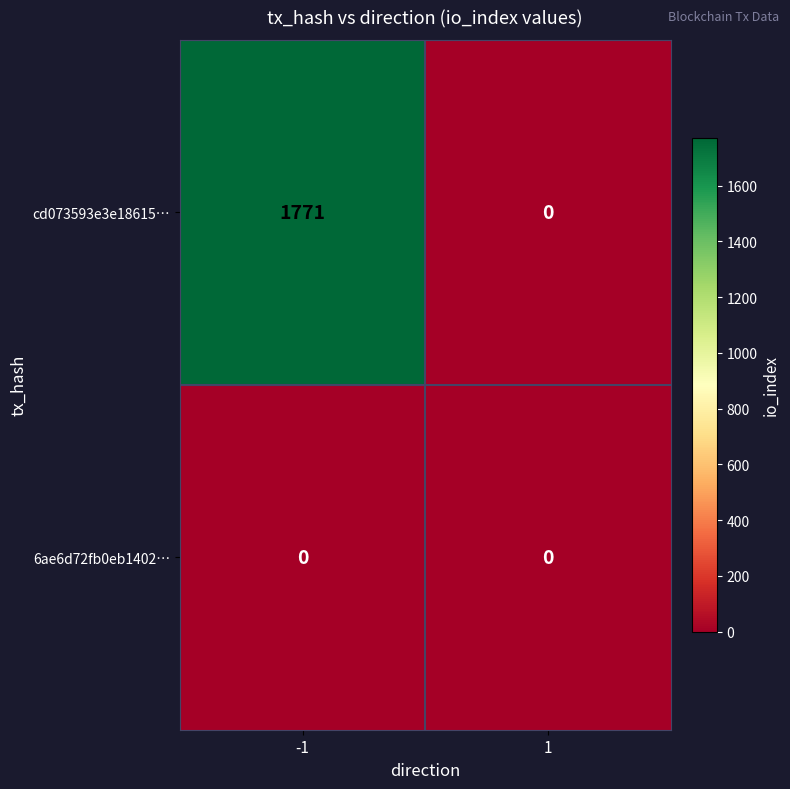

What is the greatest value displayed?

1771